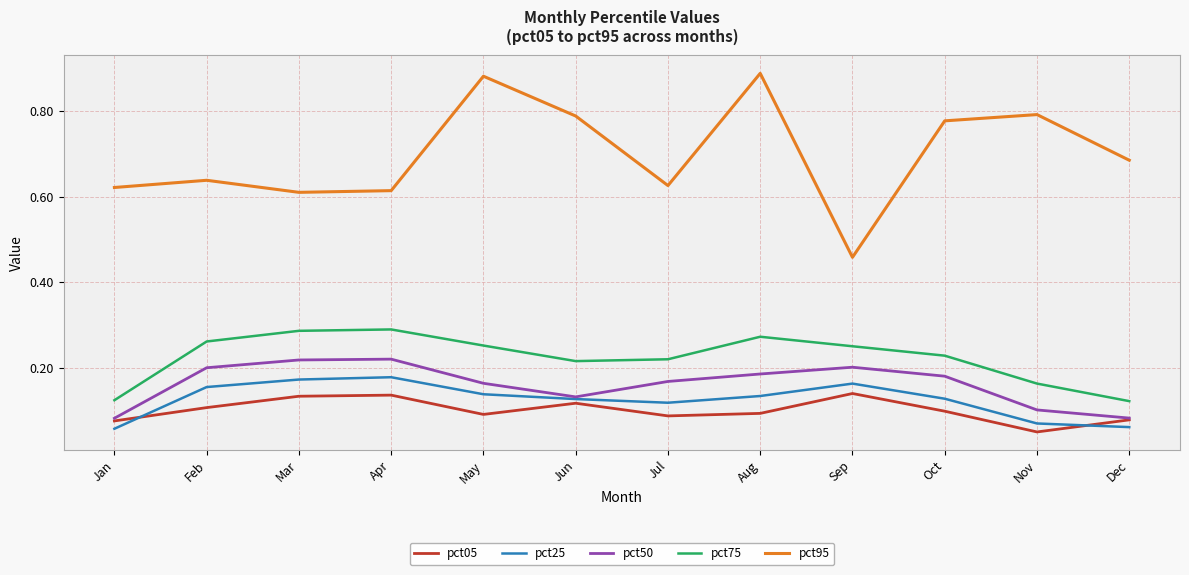

Which series has the largest total across all categories?

pct95